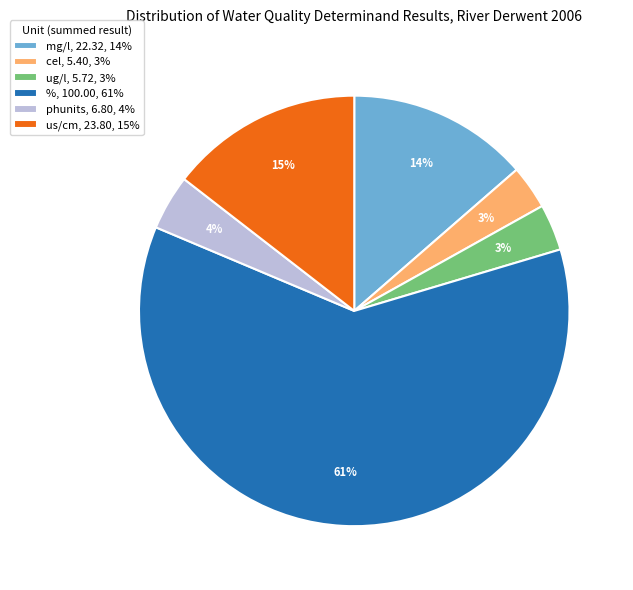

Which category has the biggest portion of the pie?

%, 100.00, 61%